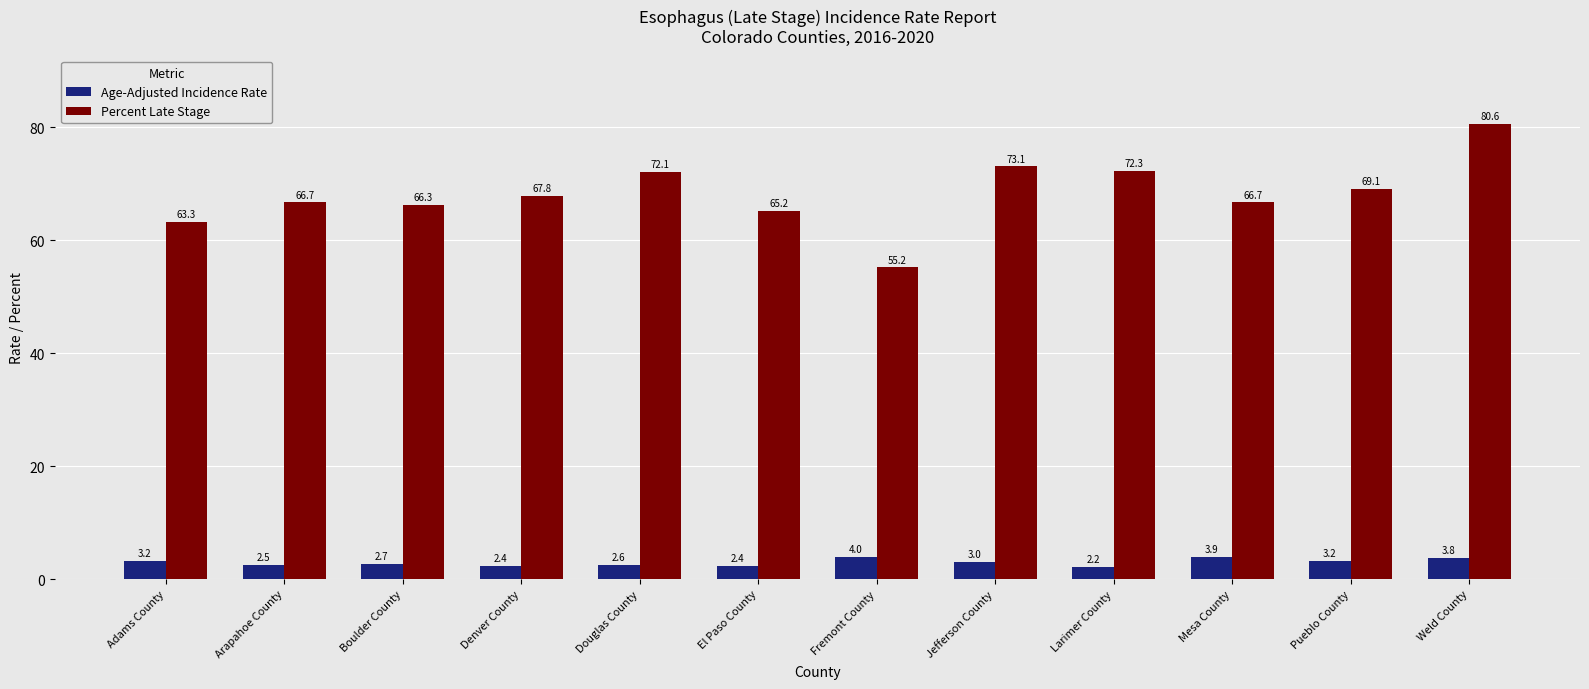

Reading left to right, list all the values displayed in this chart.

Age-Adjusted Incidence Rate: 3.2	2.5	2.7	2.4	2.6	2.4	4.0	3.0	2.2	3.9	3.2	3.8
Percent Late Stage: 63.3	66.7	66.3	67.8	72.1	65.2	55.2	73.1	72.3	66.7	69.1	80.6